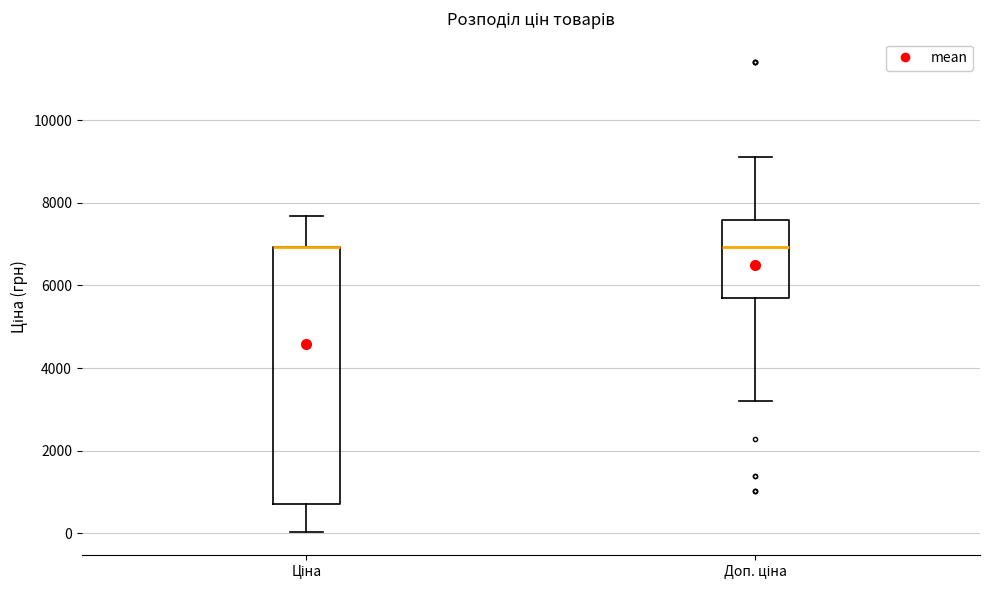

Which box is the tallest, from its lower edge to its upper edge?

Ціна